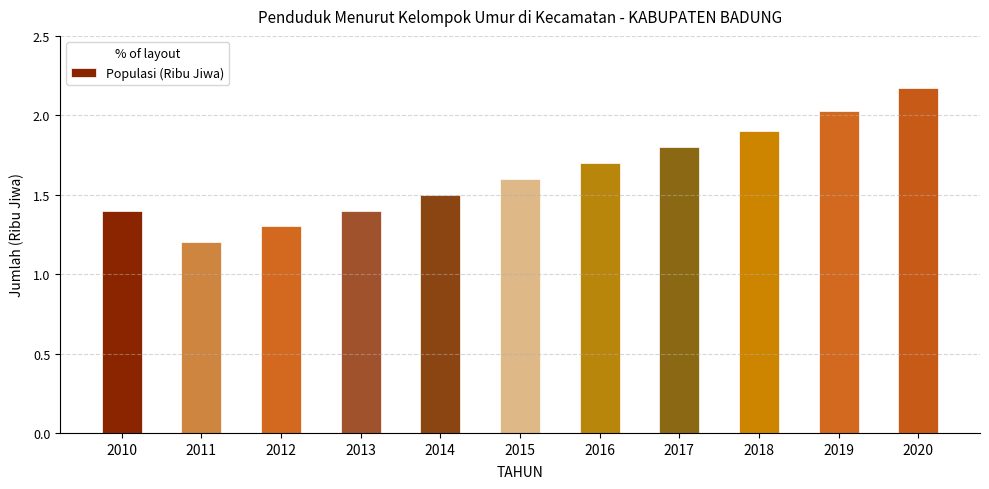

What is the difference between the second highest and second lowest values?

0.7